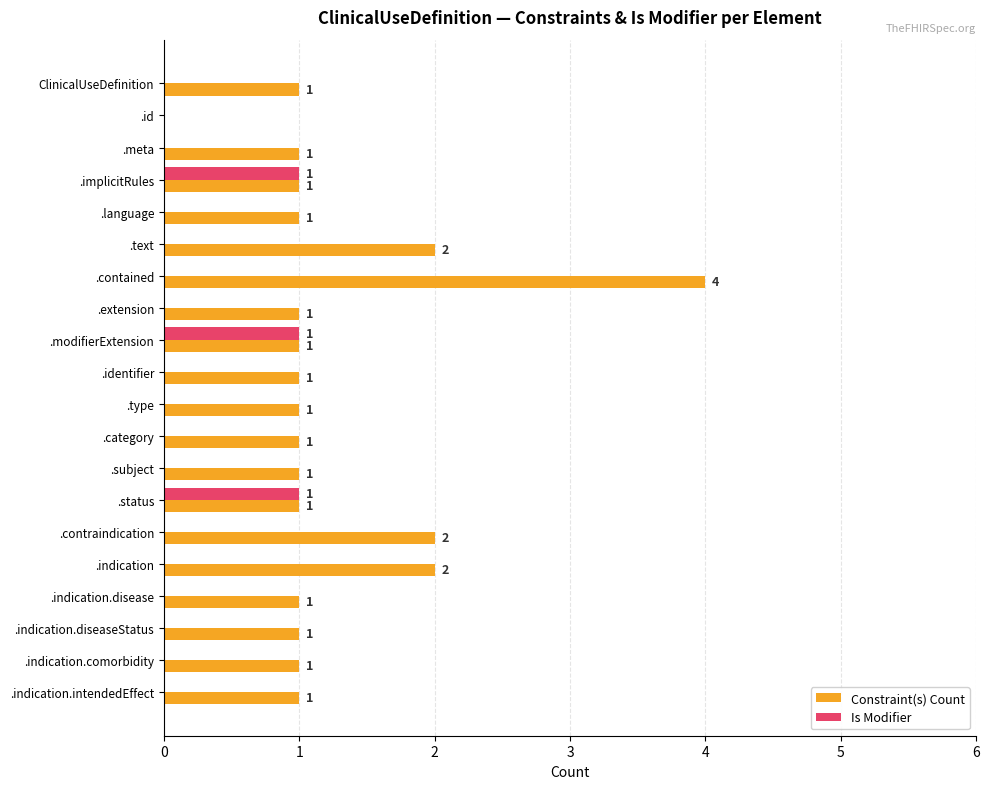

Which series changed the most between .id and .category?

Constraint(s) Count